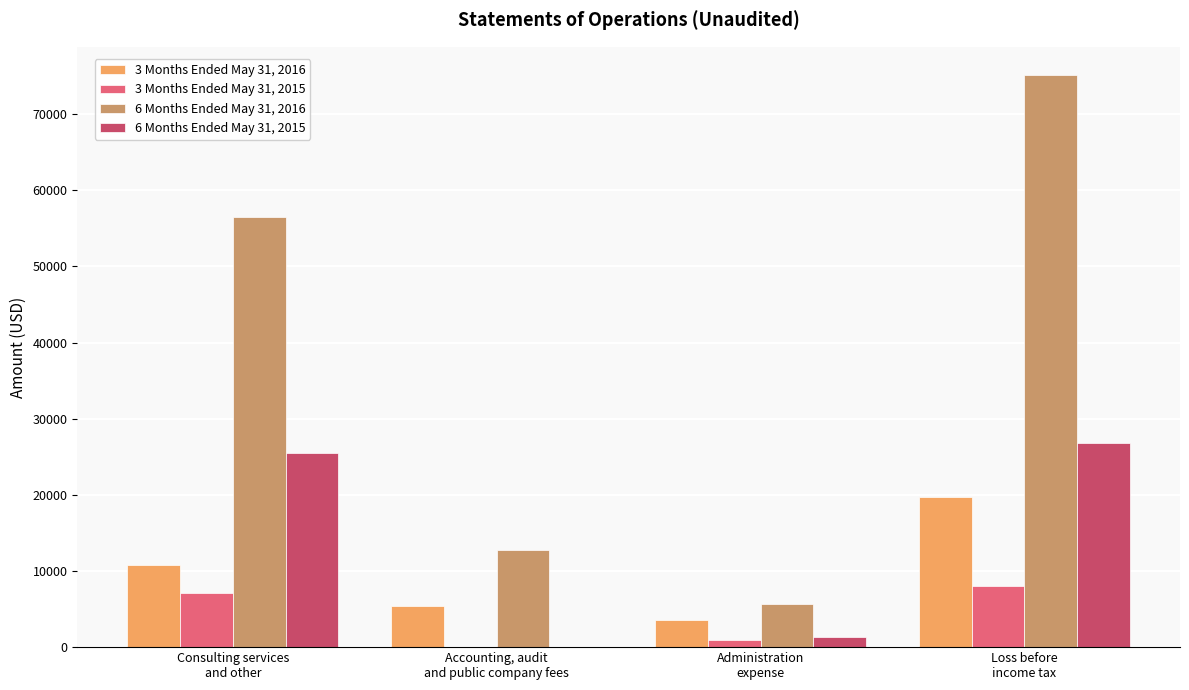

What is the maximum value shown in the chart?

75083